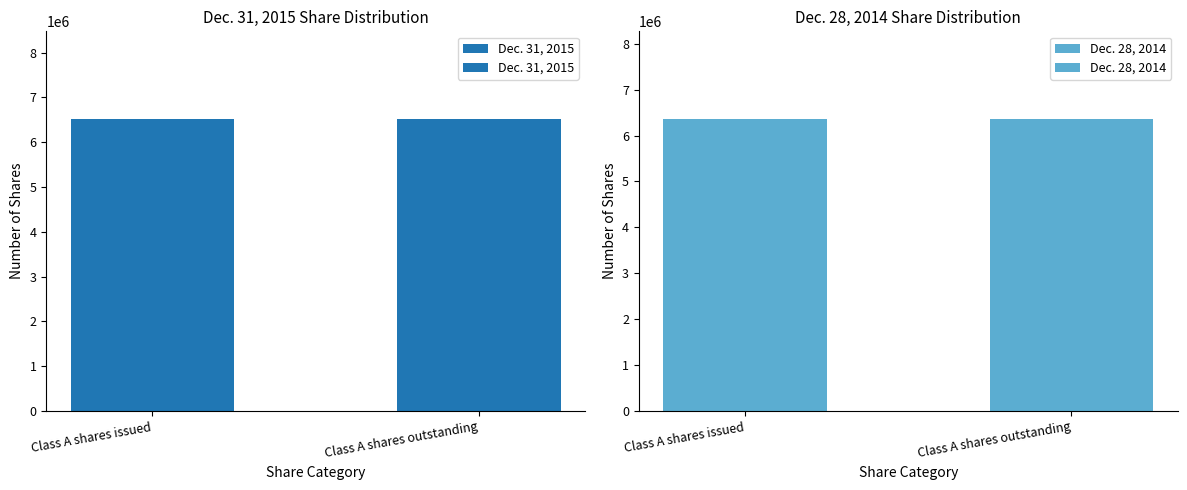

What is the sum of the Dec. 31, 2015 values at Class A shares issued and Class A shares outstanding?

13042070